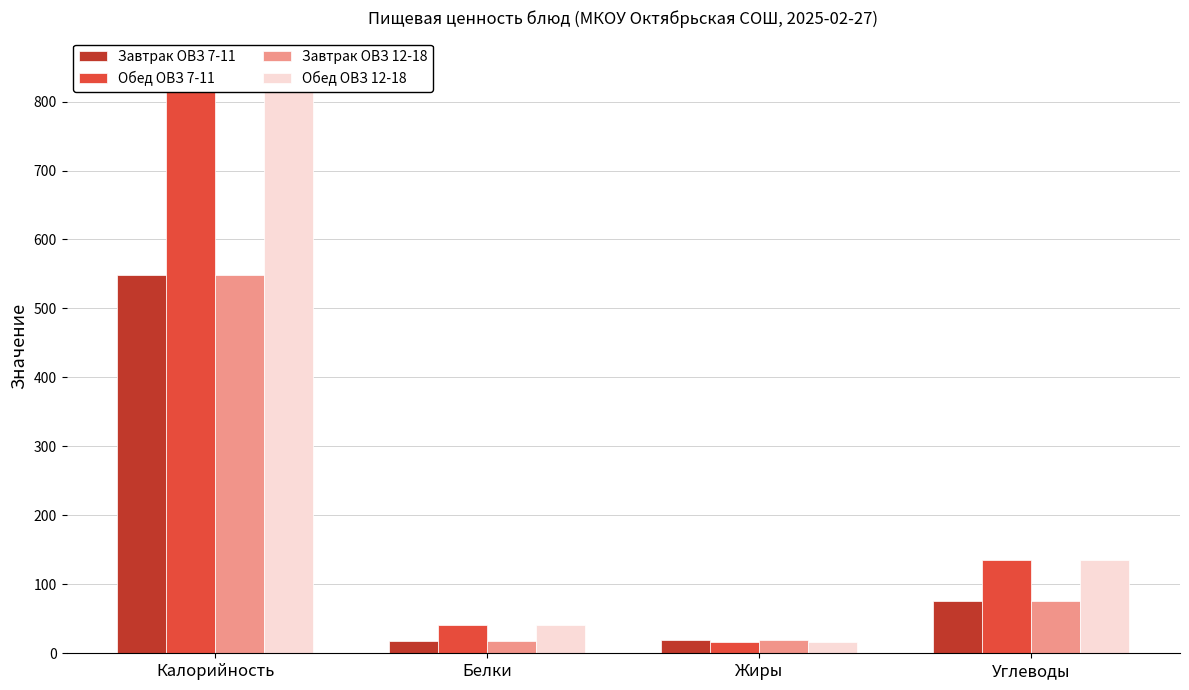

The value of Обед ОВЗ 7-11 at Углеводы is 233.8. True or false?

False